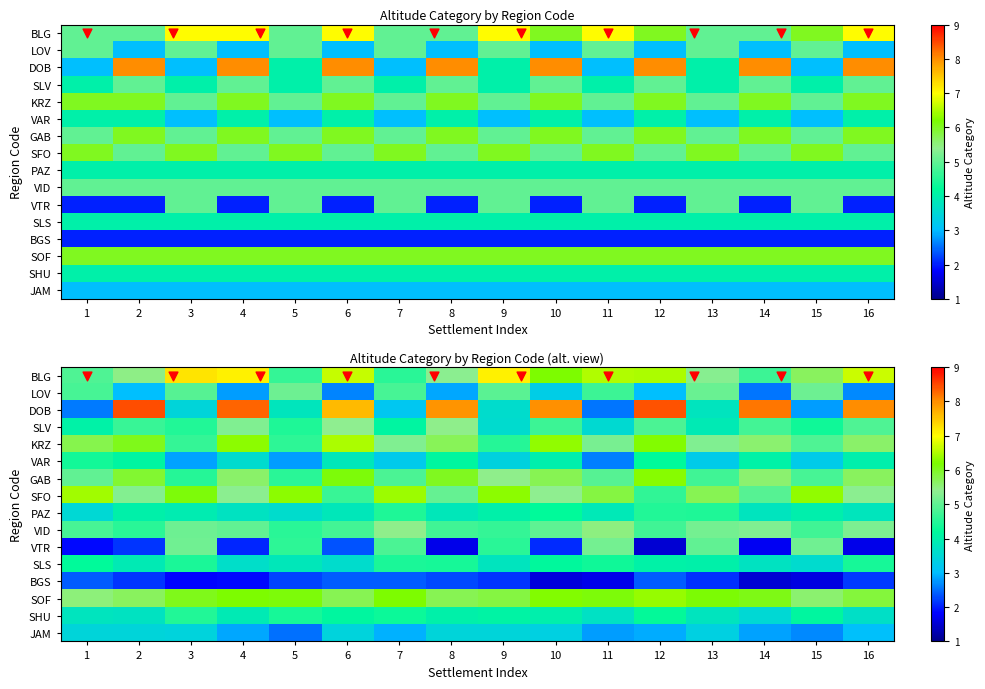

What is the difference between the DOB values at 16 and 11?

5